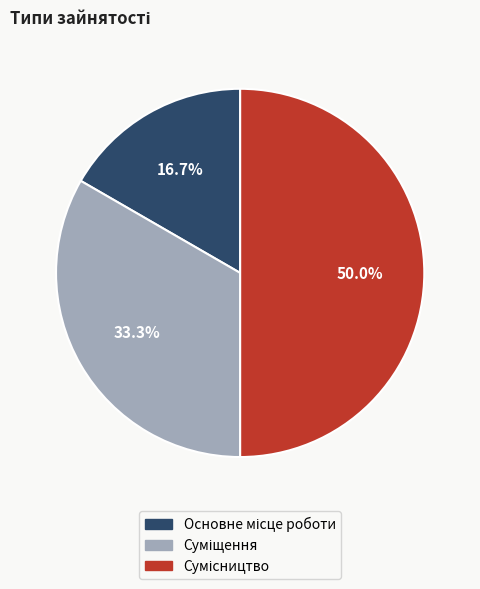

Which has a higher value, Основне місце роботи or Сумісництво?

Сумісництво